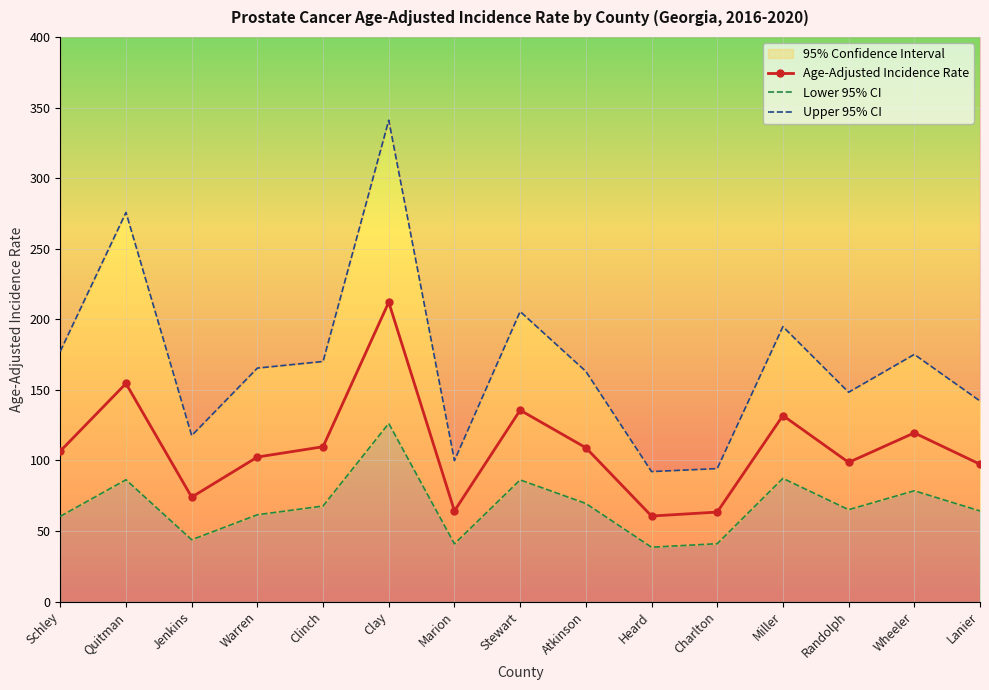

True or false: Lower 95% CI and Upper 95% CI cross at least once.

False